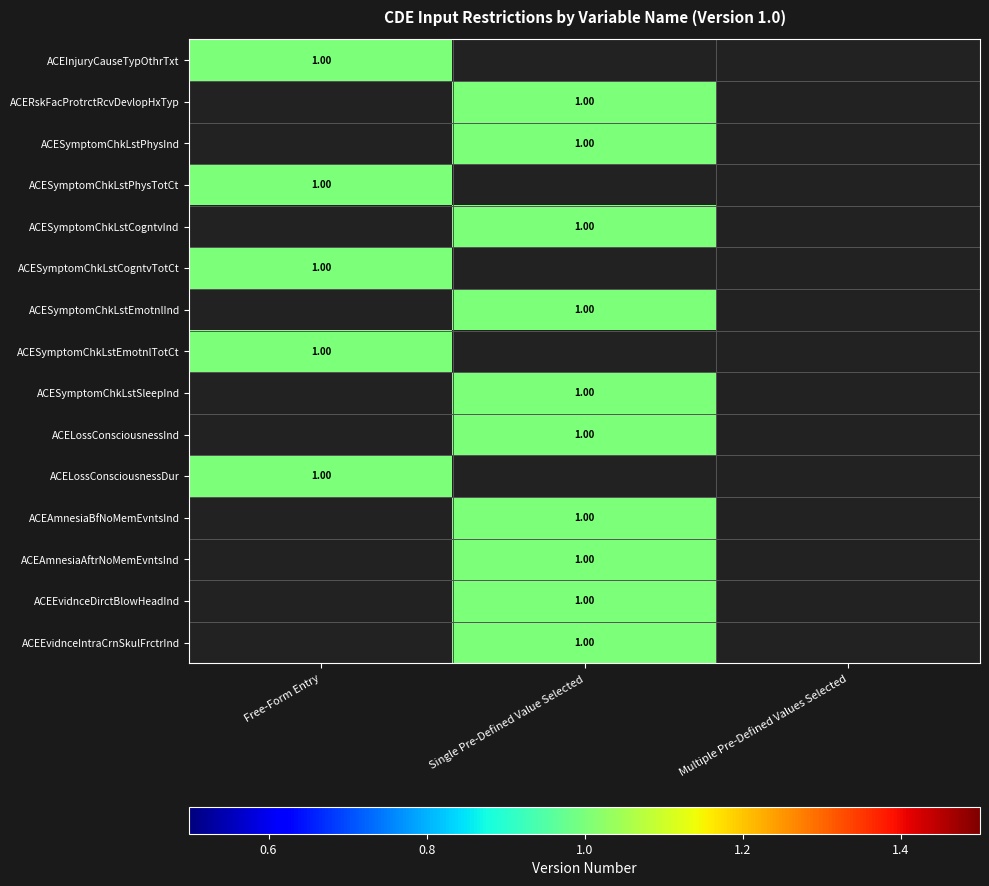

What is the difference between the maximum and minimum values in the ACERskFacProtrctRcvDevlopHxTyp series?

1